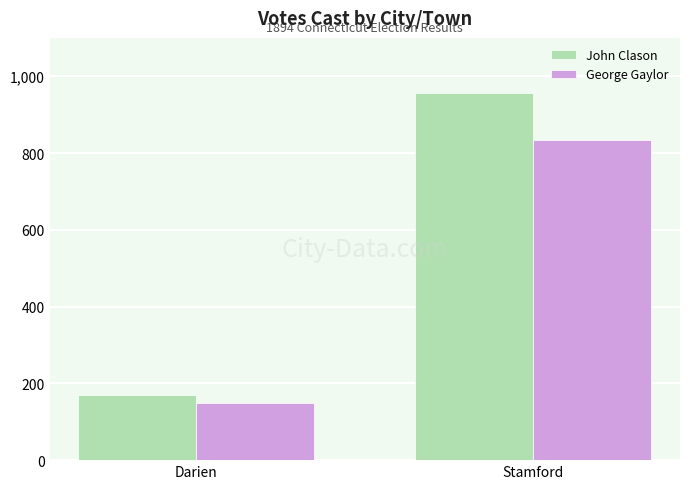

At which label does George Gaylor reach its minimum?

Darien